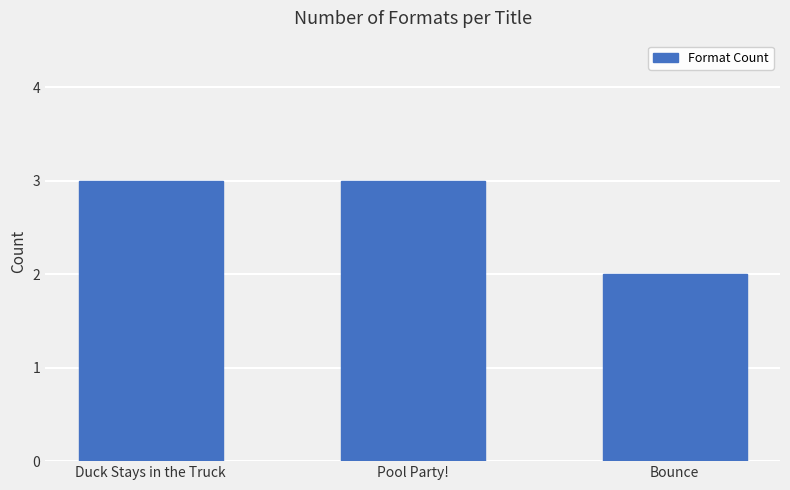

What is the label of the 2nd bar from the left?

Pool Party!